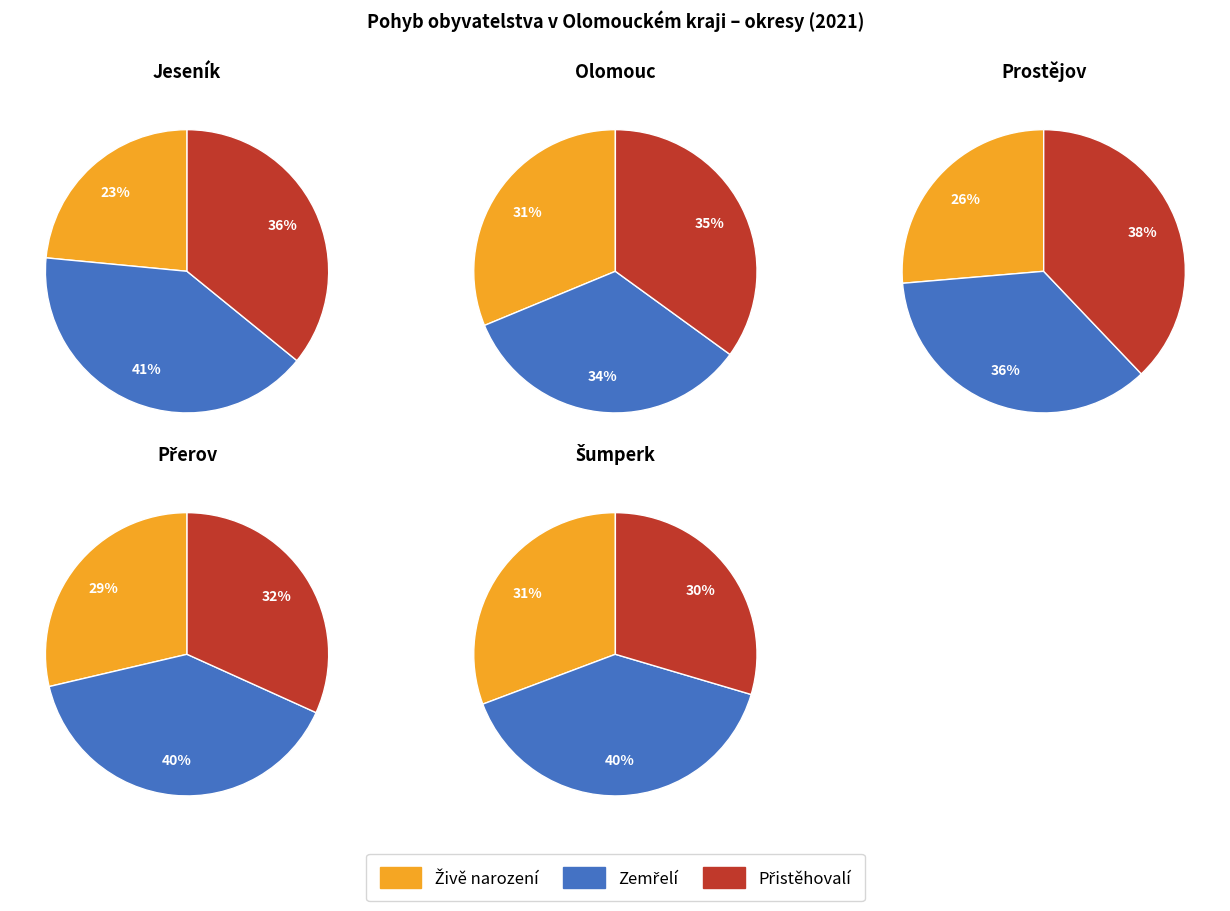

Rank the categories by Přistěhovalí value from lowest to highest.

0, 4, 3, 2, 1